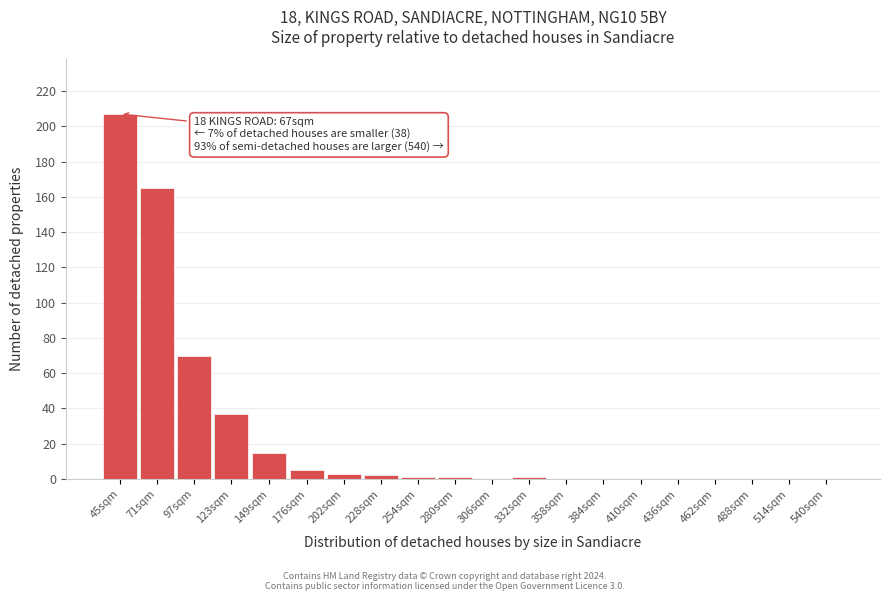

Reading left to right, transcribe all the data shown in this chart.

45sqm=207	71sqm=165	97sqm=70	123sqm=37	149sqm=15	176sqm=5	202sqm=3	228sqm=2	254sqm=1	280sqm=1	306sqm=0	332sqm=1	358sqm=0	384sqm=0	410sqm=0	436sqm=0	462sqm=0	488sqm=0	514sqm=0	540sqm=0